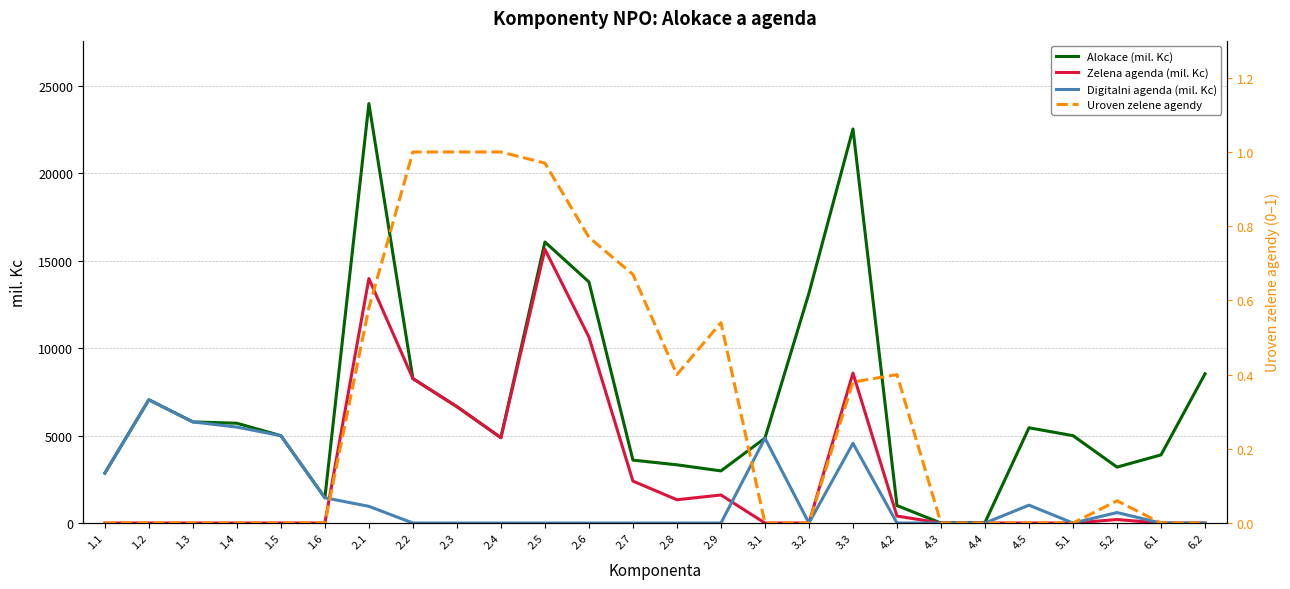

At how many categories does at least one series exceed 15092?

3